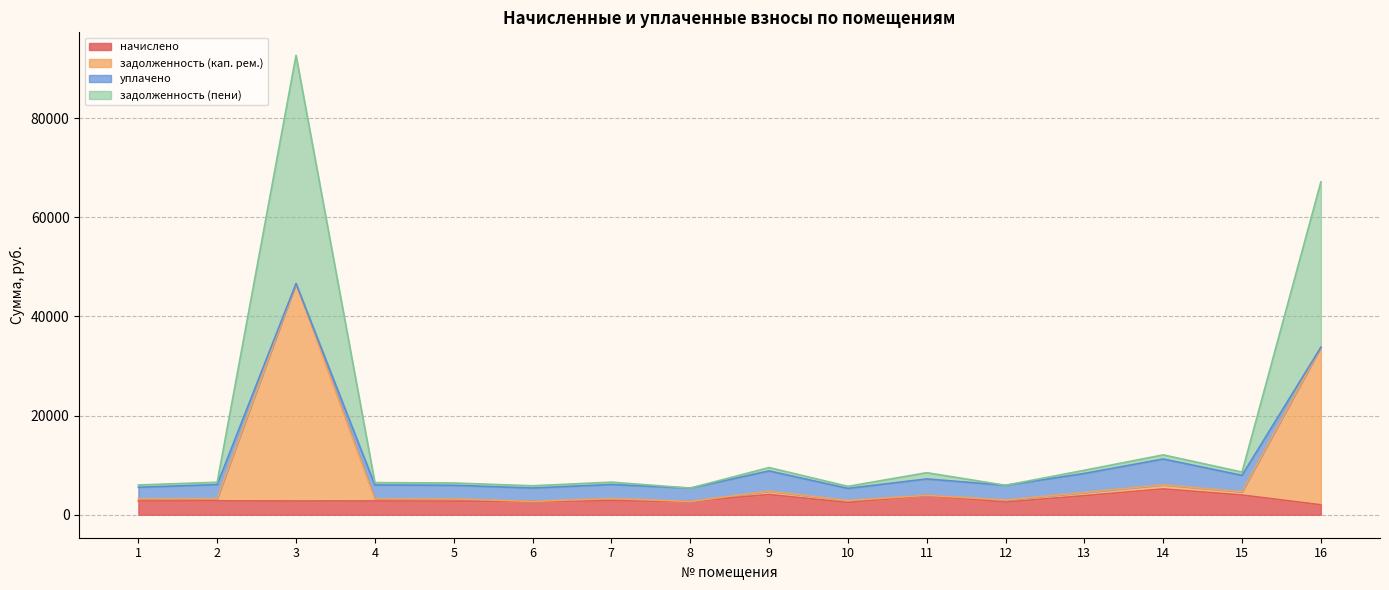

True or false: задолженность (кап. рем.) has a value of 74519.7 at 3.

False